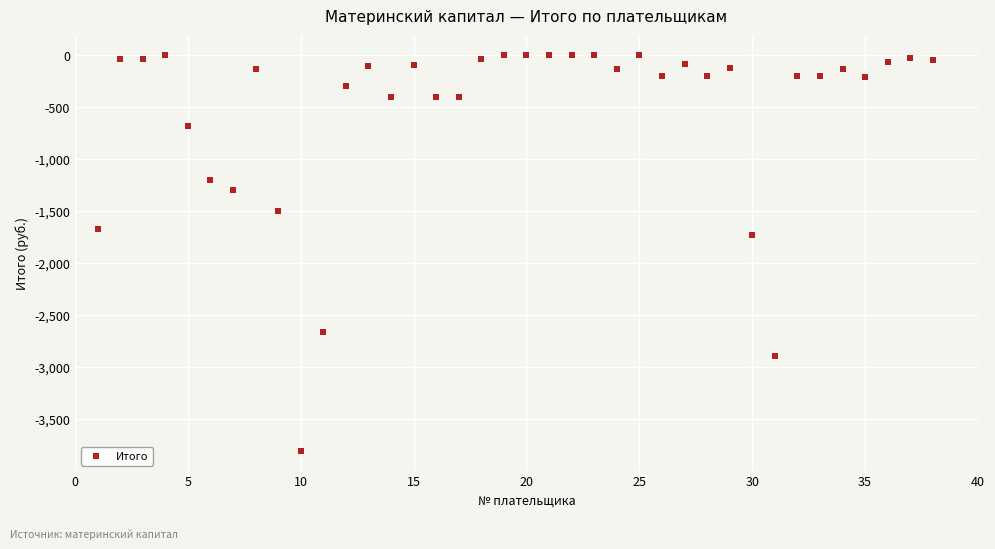

What Y value in the scatter plot is closest to -1903?

-1730.4